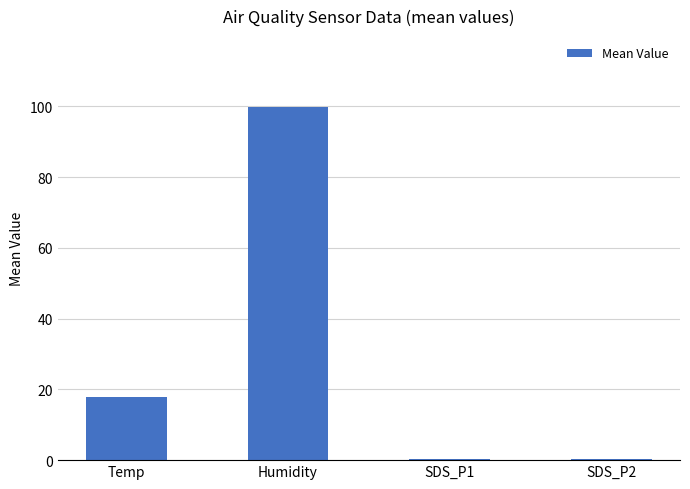

Is it true that the value at SDS_P1 is 0.4?

True